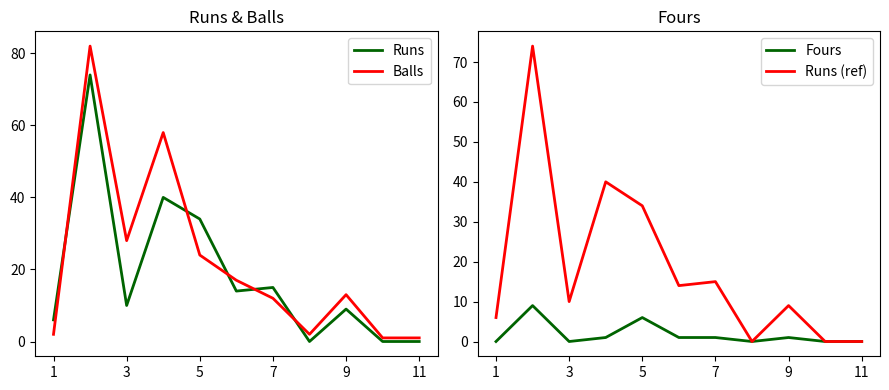

What is the approximate value of Runs (ref) at 7, to the nearest 10?

20